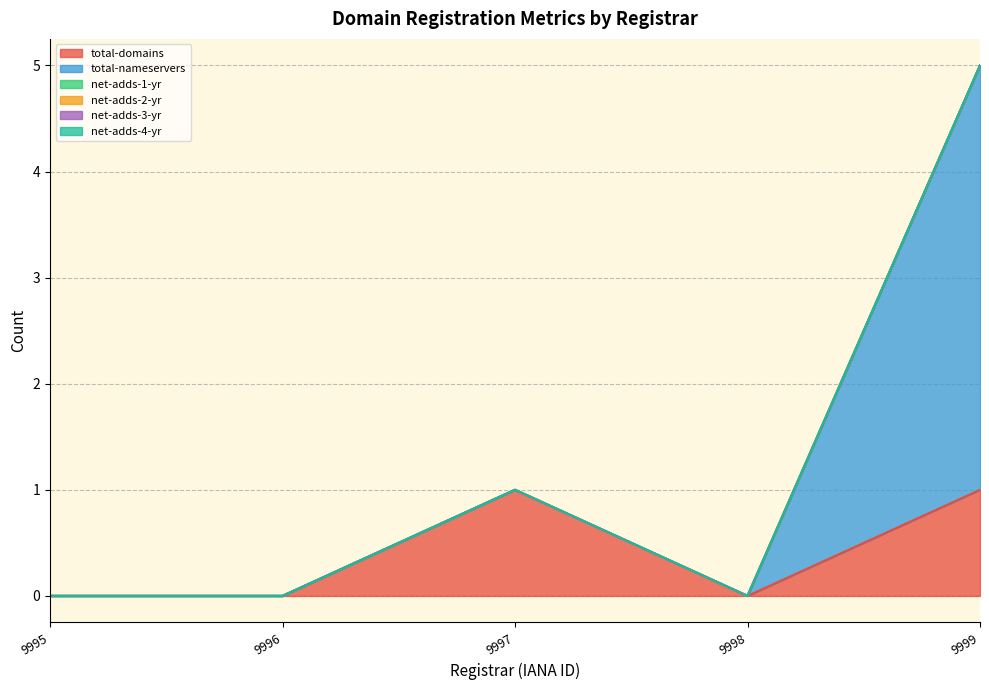

What position from the left is Donuts Internal (9999)?

5